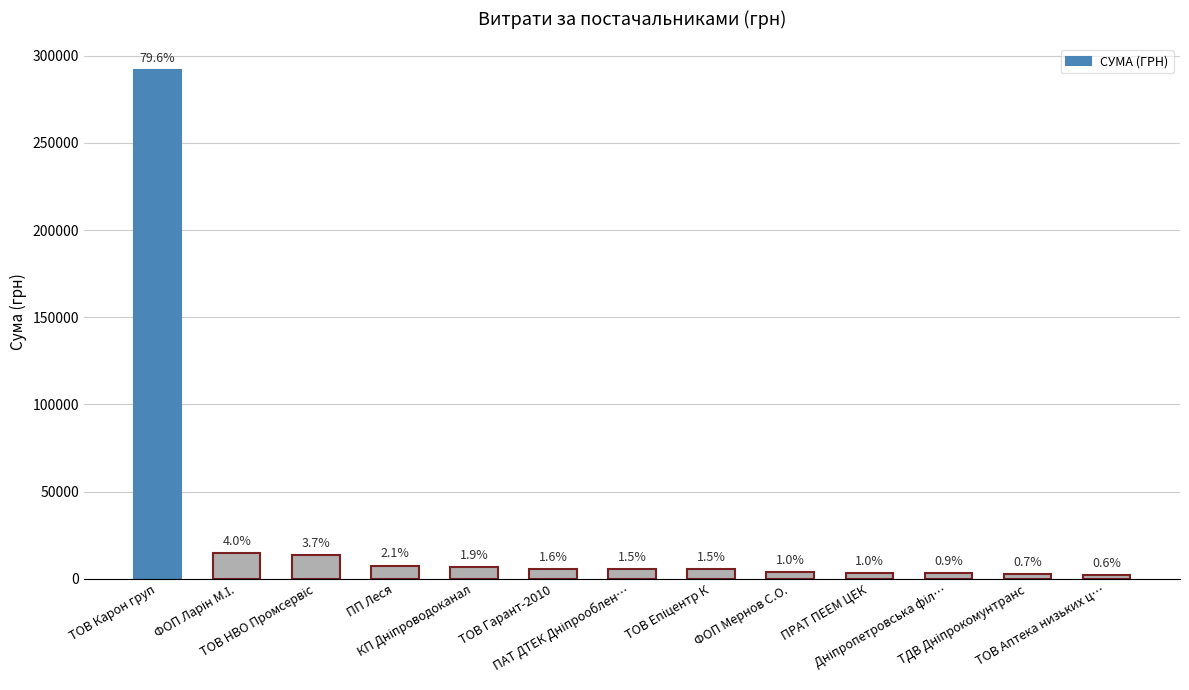

What is the change in value from ФОП Ларін М.І. to ПП Леся?

-7009.0